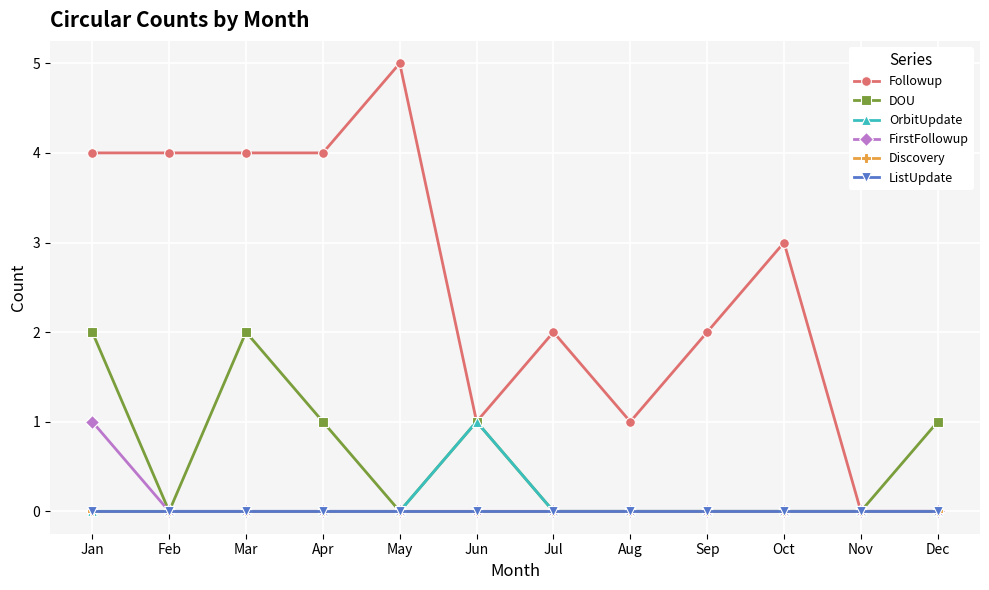

True or false: FirstFollowup and ListUpdate intersect in this chart.

False